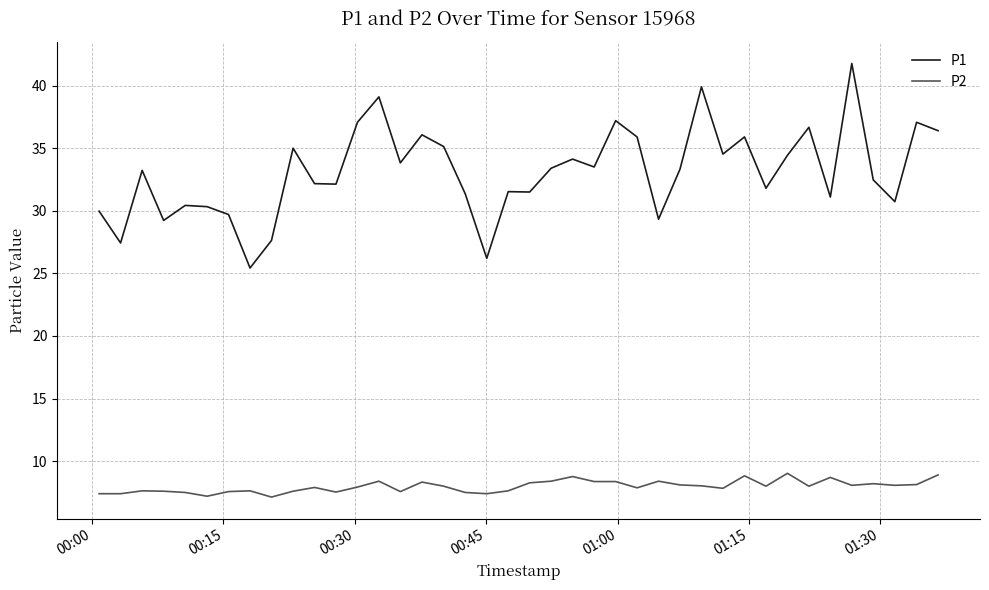

What is the minimum value for P2?

7.1